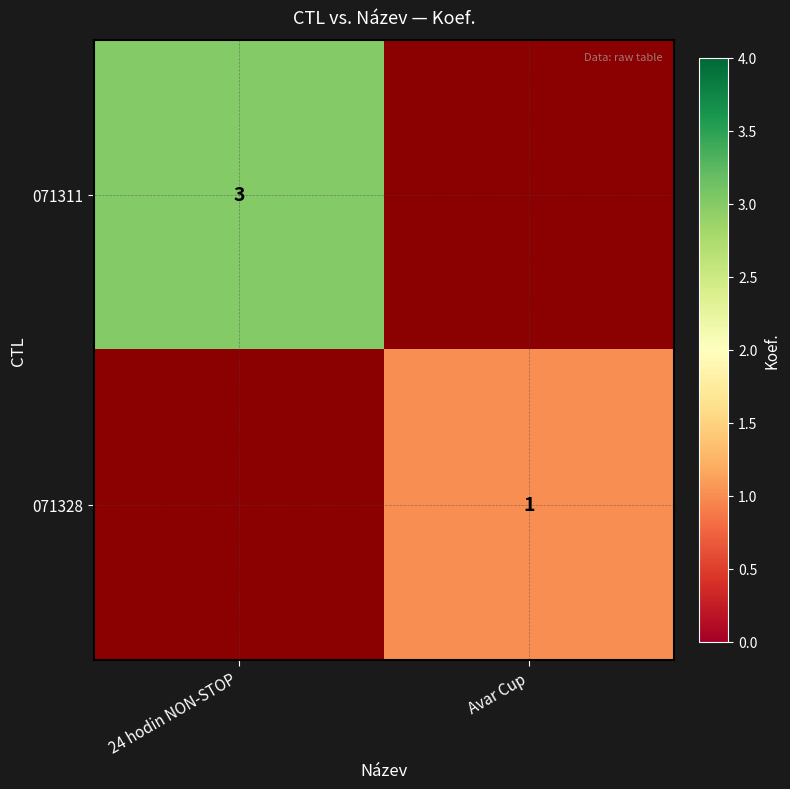

Is it true that 071311 equals 1 at 24 hodin NON-STOP?

False